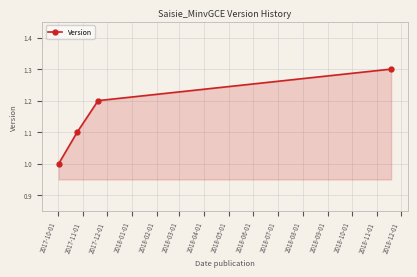

True or false: the data has more than 0 interior local peaks.

False